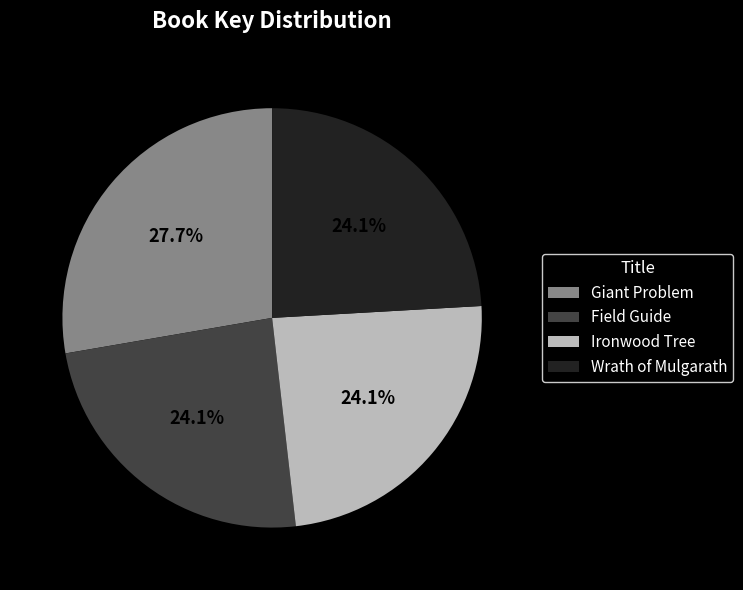

Which category has the biggest portion of the pie?

Giant Problem